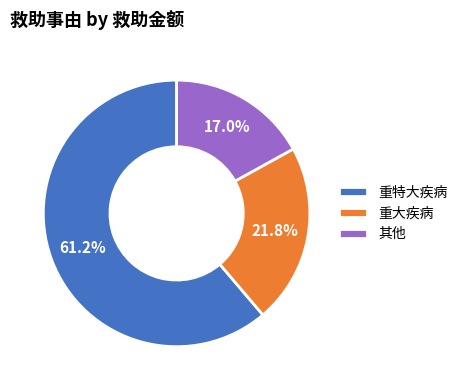

Which category has the biggest portion of the pie?

重特大疾病